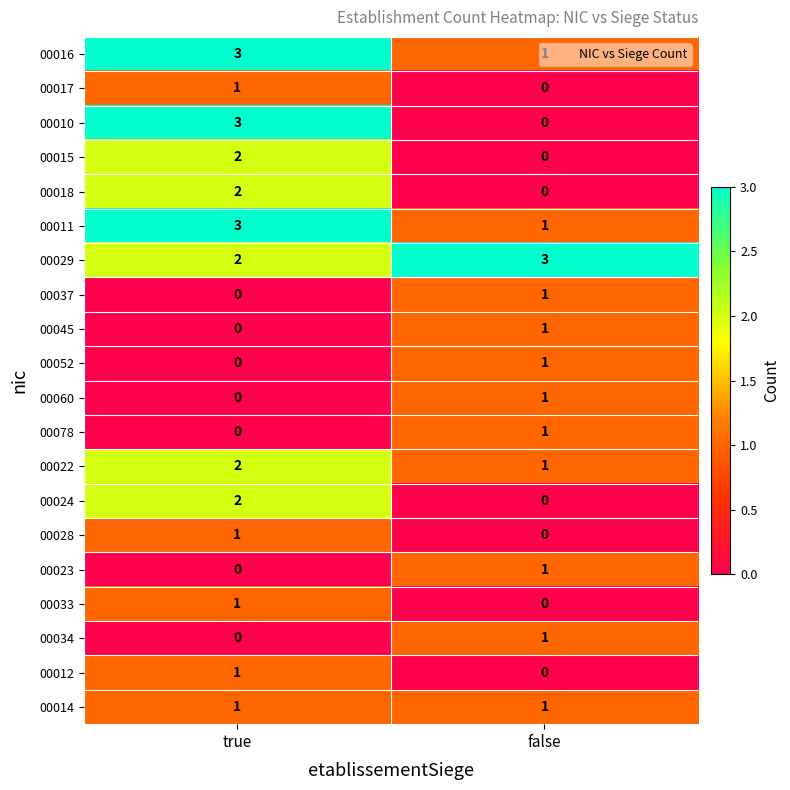

Which category has the lowest value in the 00022 series?

false